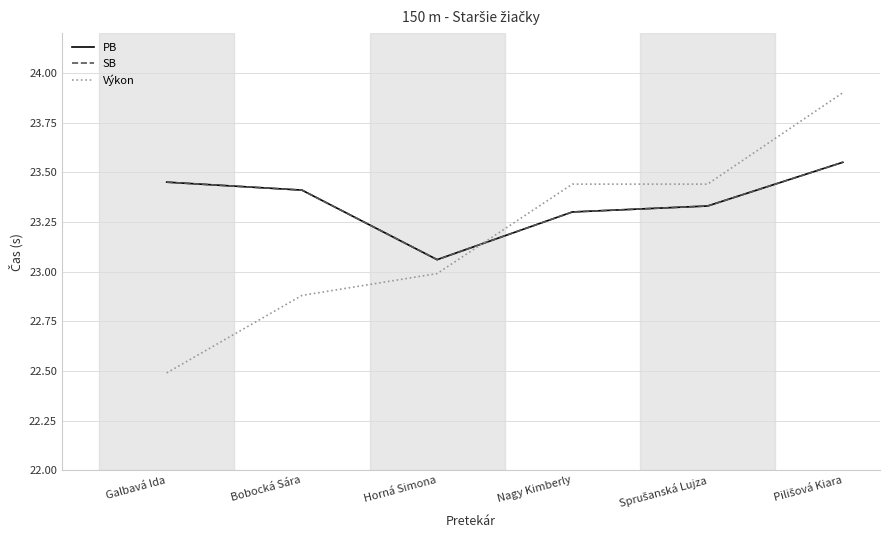

Between Pilišová Kiara and Horná Simona, which is larger?

Pilišová Kiara